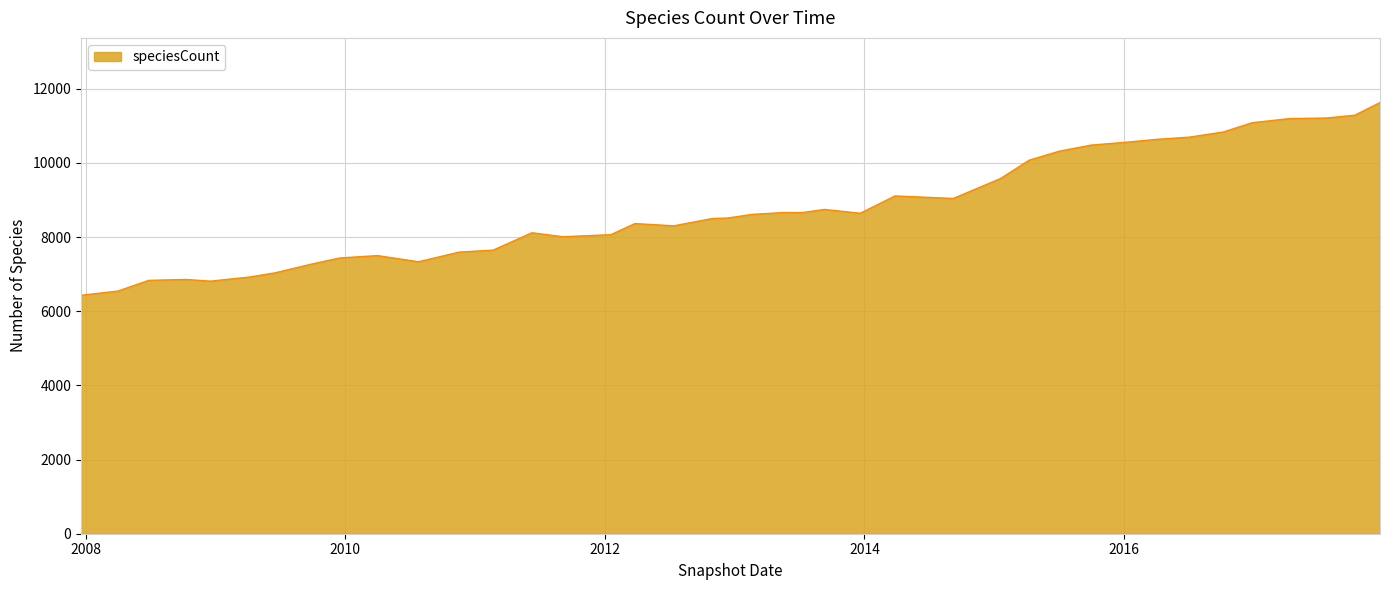

What is the sum of all values?

351070